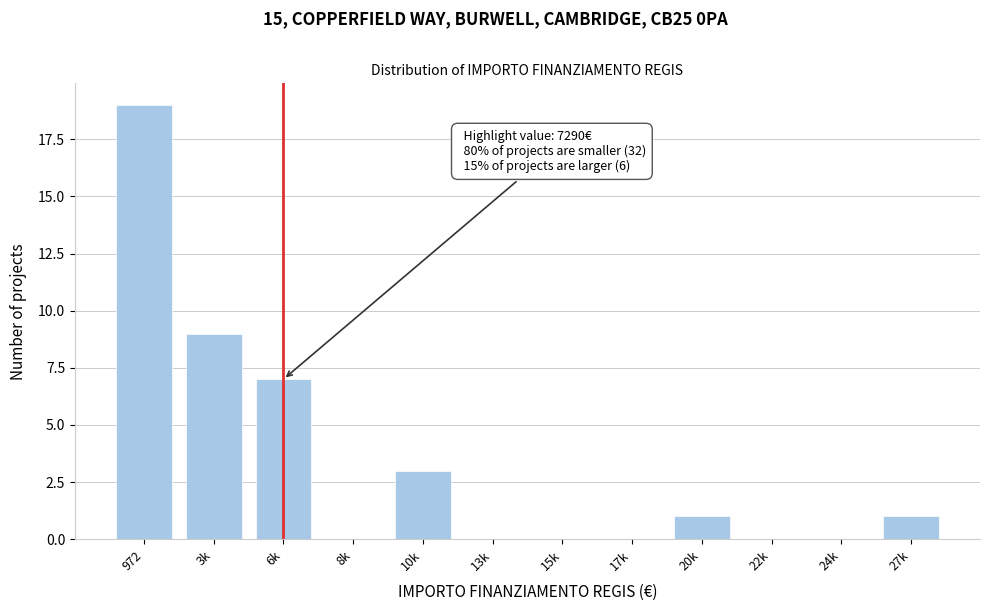

Reading left to right, extract all data points from this chart.

972=19	3k=9	6k=7	8k=0	10k=3	13k=0	15k=0	17k=0	20k=1	22k=0	24k=0	27k=1